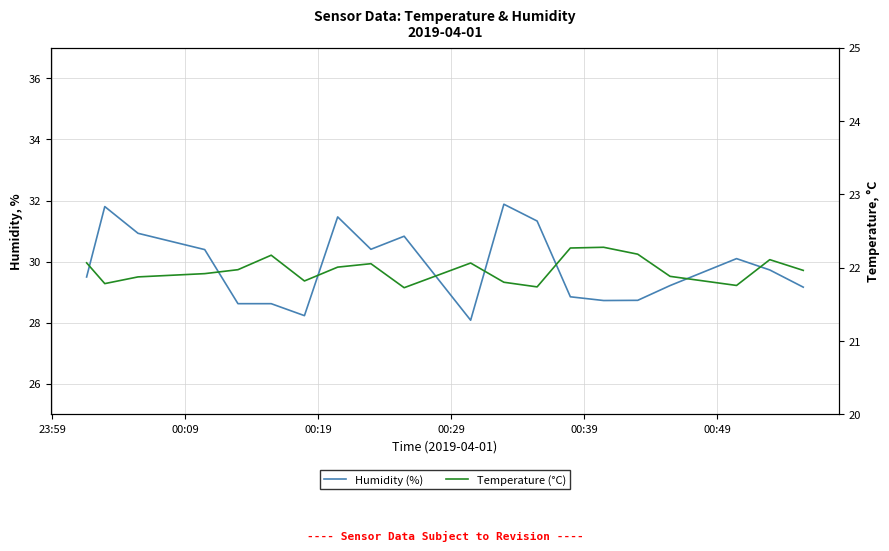

How many categories are shown in the chart?

20